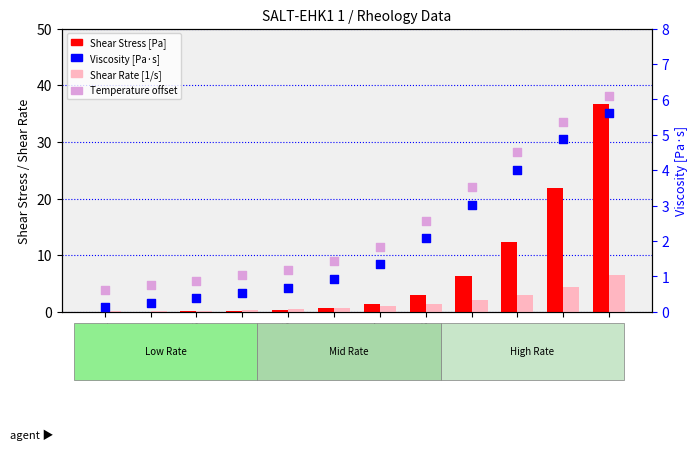

At how many categories does at least one series exceed 21?

2